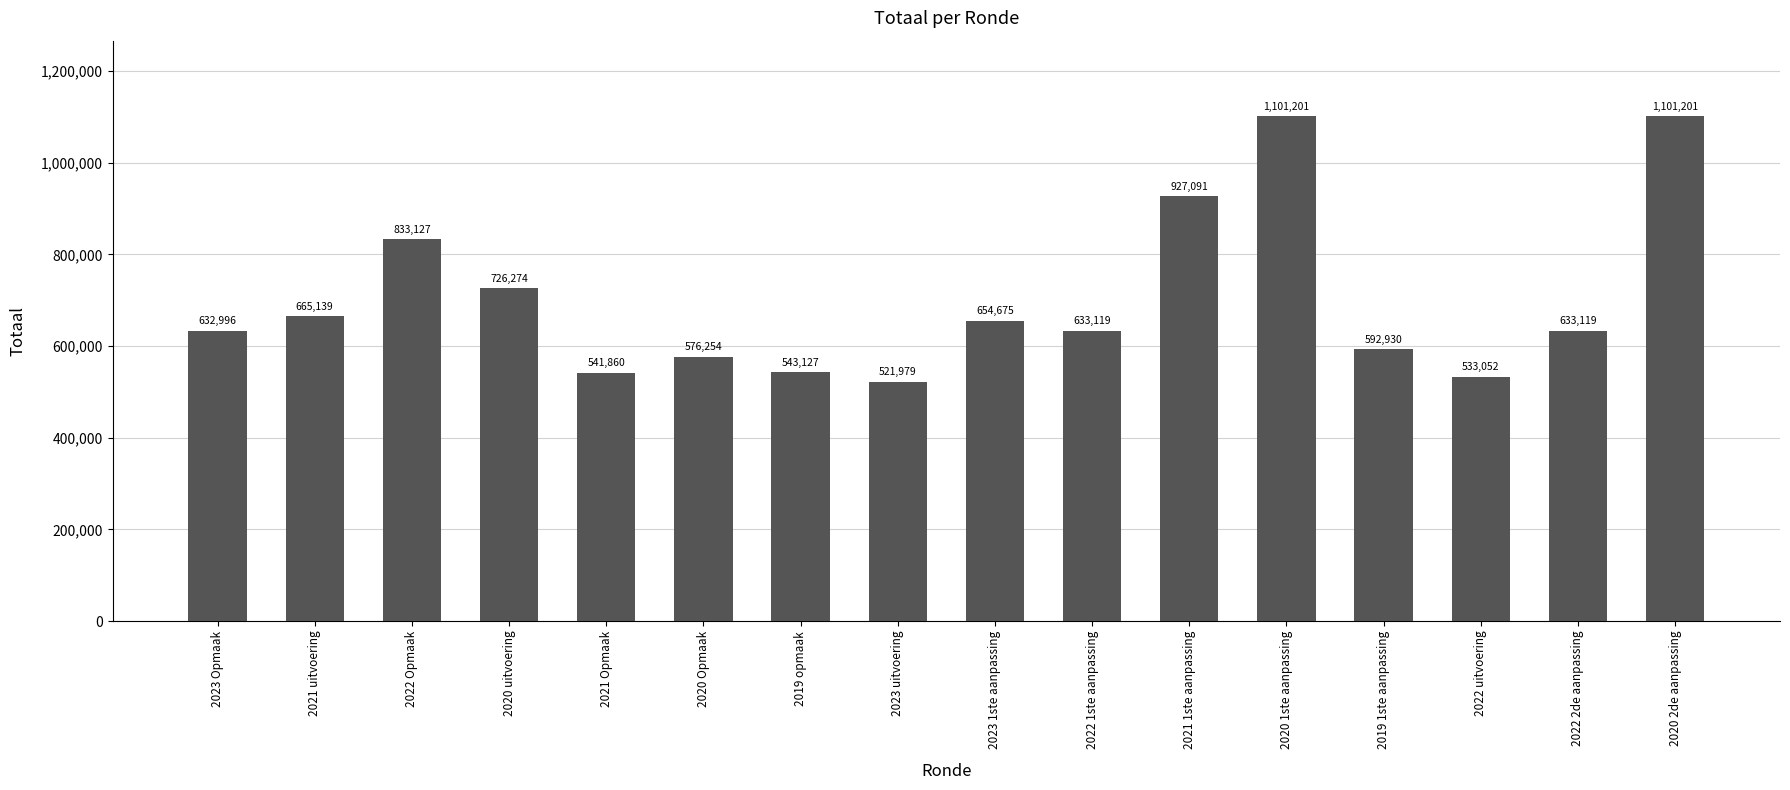

Approximately how many times larger is the value at 2022 Opmaak compared to 2021 uitvoering?

1.3